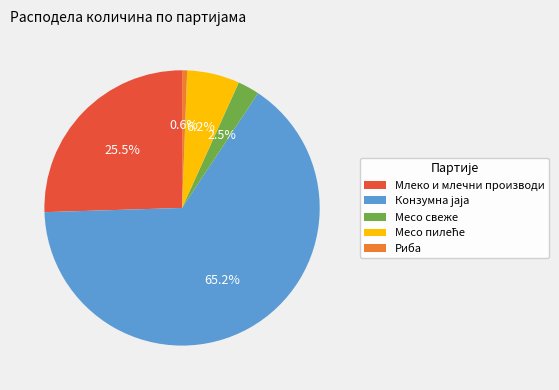

To the nearest percent, what portion does Риба represent?

1%